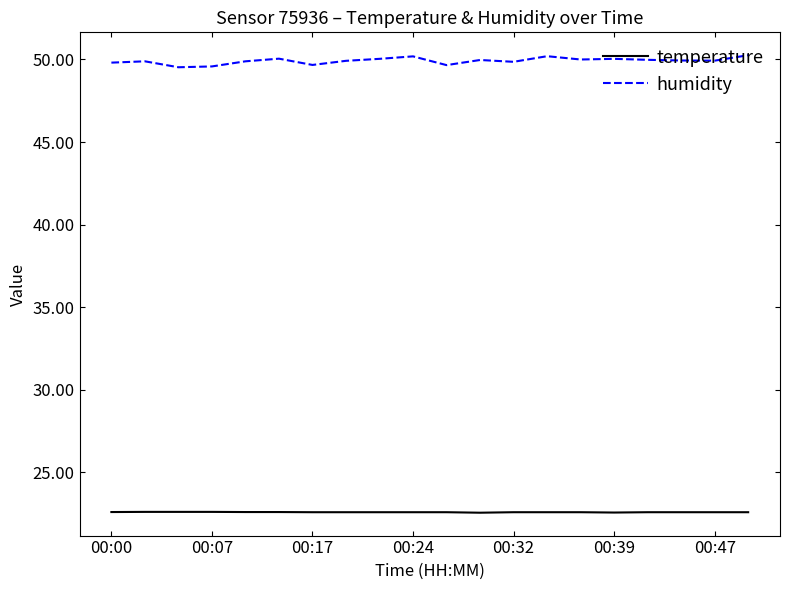

What is the difference between the maximum and minimum values in the humidity series?

0.7